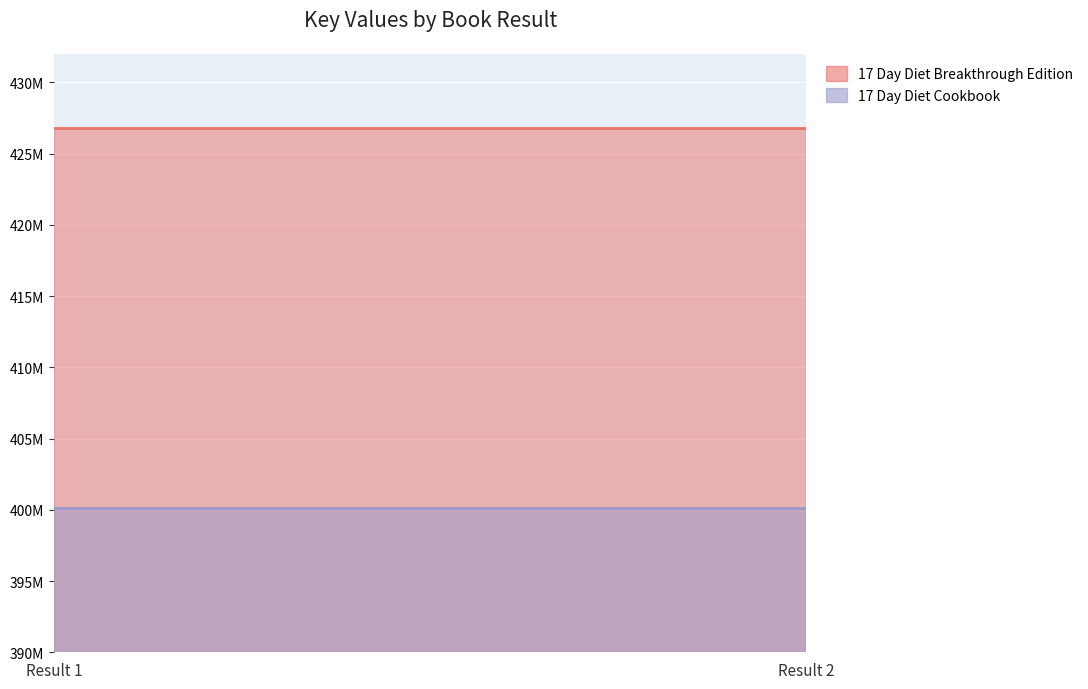

Rank the series at Result 2 from lowest to highest value.

17 Day Diet Cookbook, 17 Day Diet Breakthrough Edition